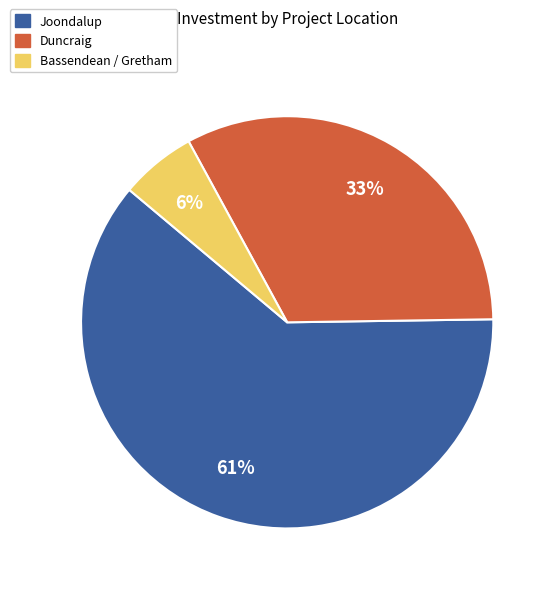

Count the number of slices in the pie.

3